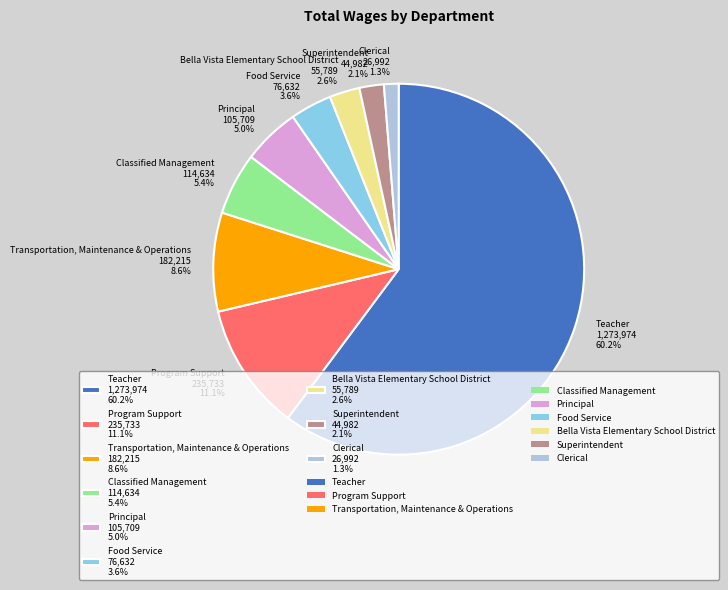

Combined, do Classified Management 114,634 5.4% and Superintendent 44,982 2.1% account for over 50%?

No